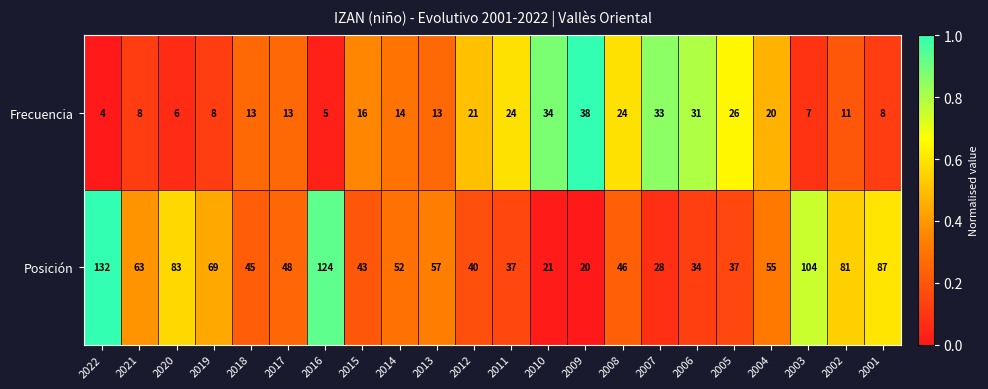

At which category is the sum across all series the highest?

2022